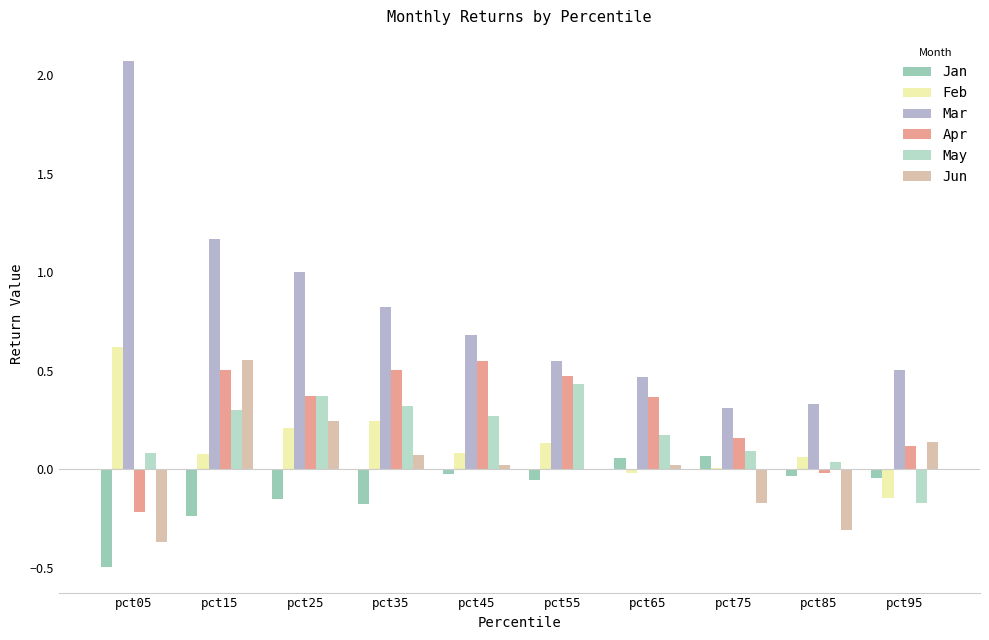

Is the value of Mar at pct75 greater than the value of Jun at pct15?

No